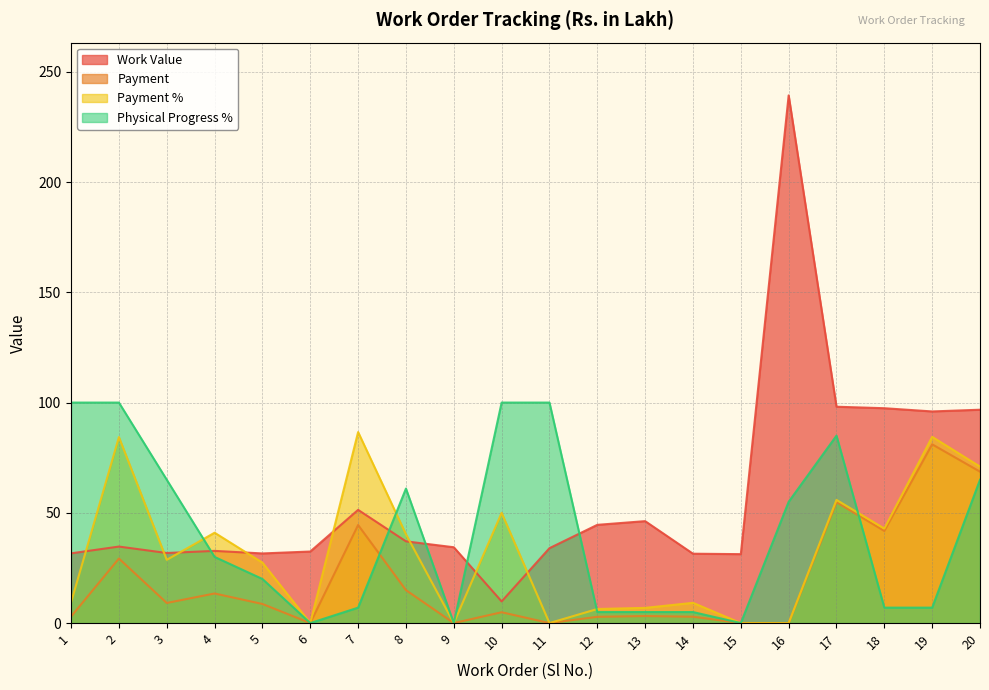

True or false: Payment % has a value of 16.3 at 5.

False